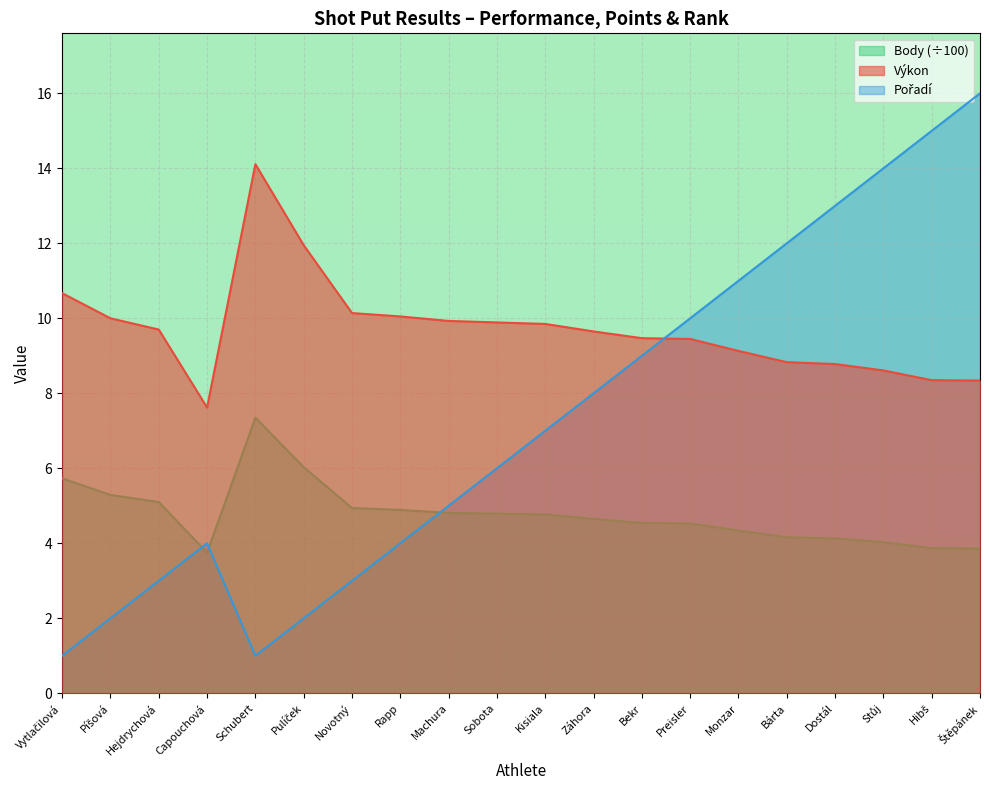

At how many categories does at least one series exceed 14?

3